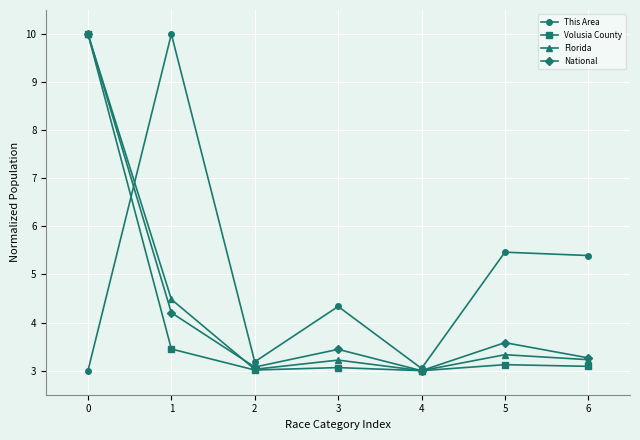

Which series changed the most between 0 and 2?

Volusia County